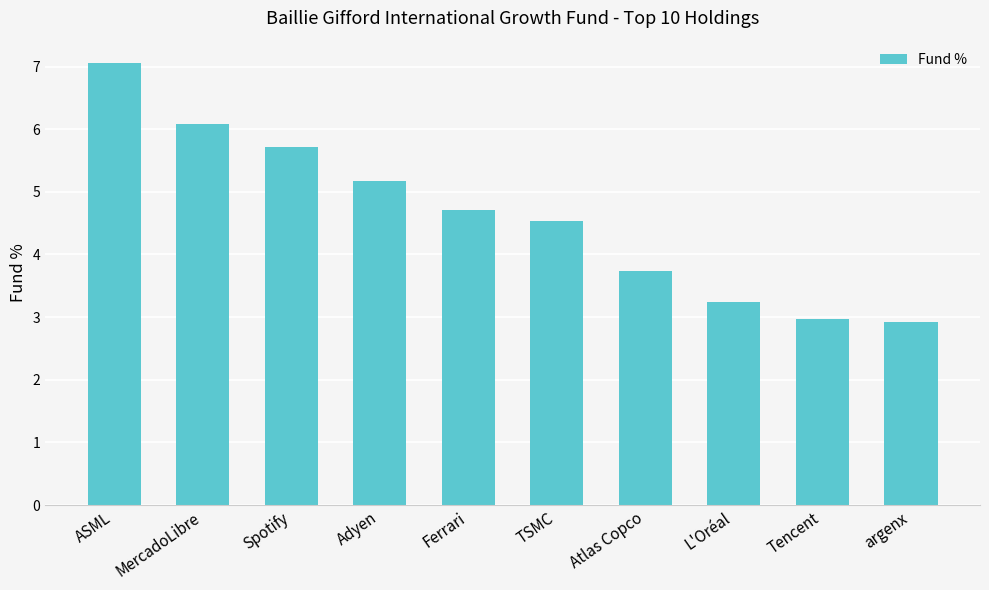

What is the difference between the maximum and second lowest values?

4.1